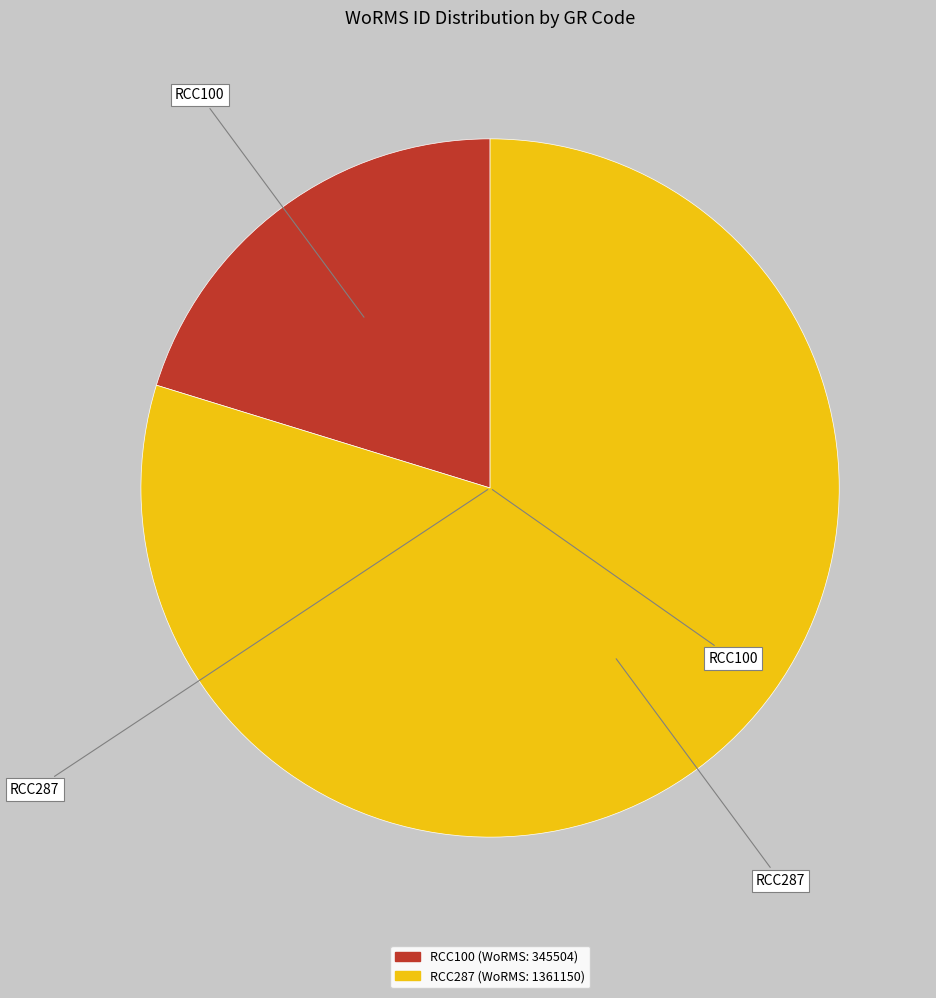

Between RCC287 and RCC100, which is larger?

RCC287